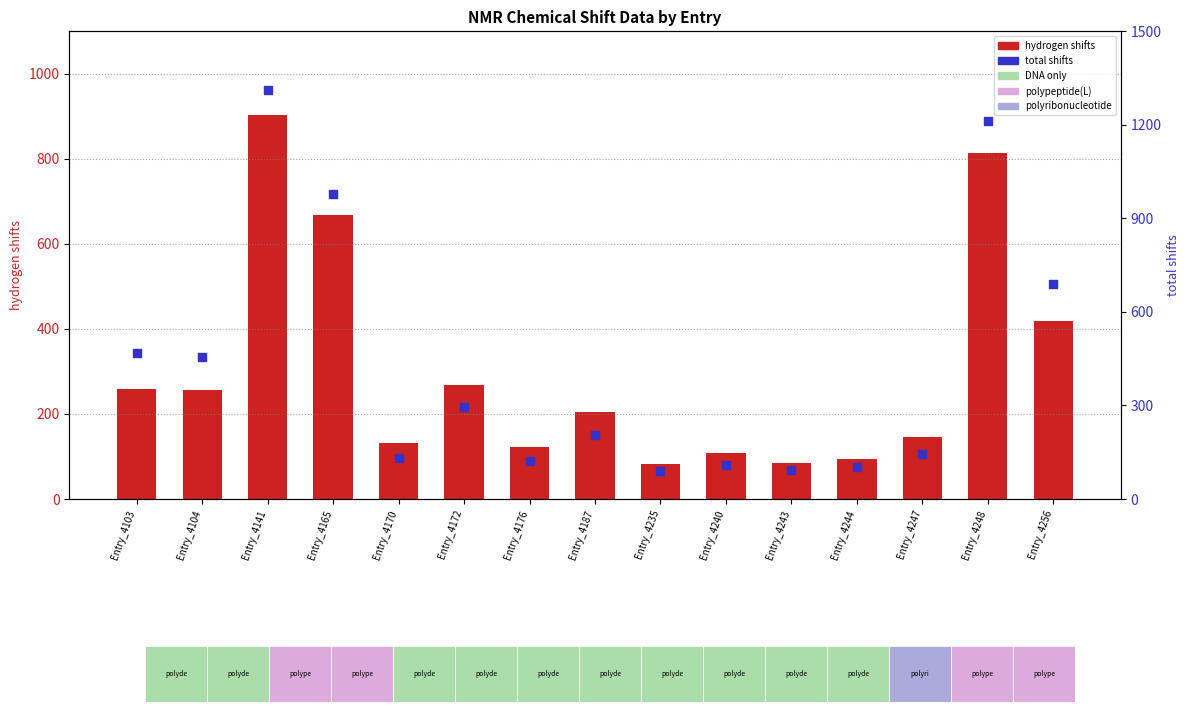

Which series has the largest total across all categories?

total_shifts